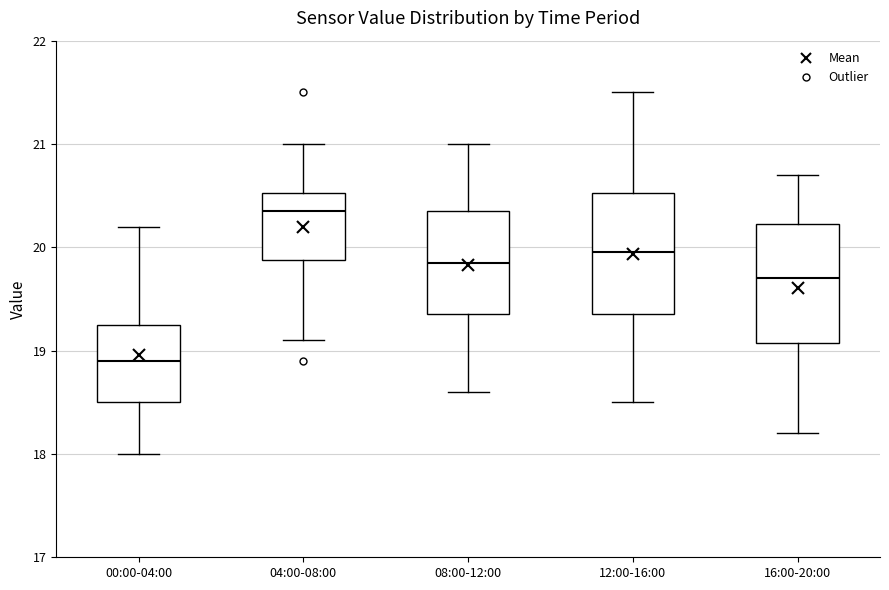

Which box's median line is the lowest?

00:00-04:00